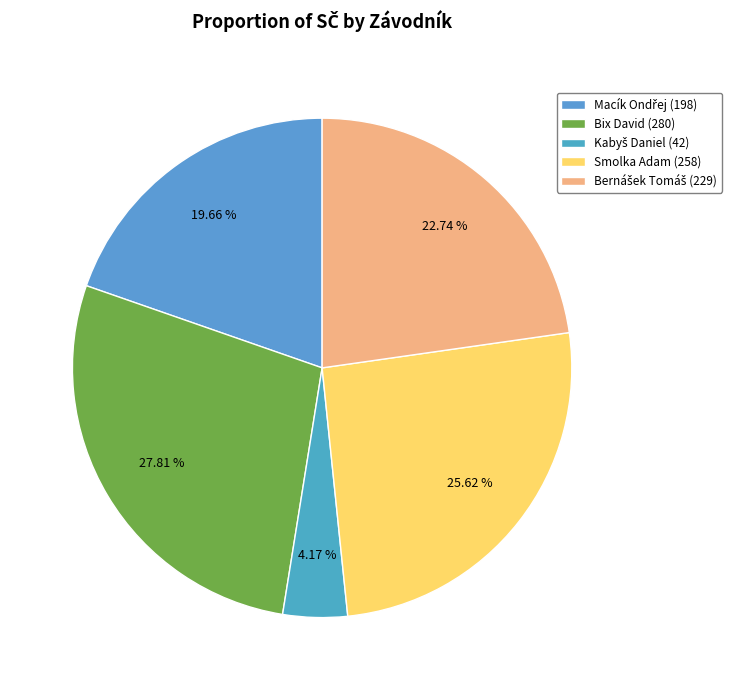

Rank the categories by value from highest to lowest.

Bix David, Smolka Adam, Bernášek Tomáš, Macík Ondřej, Kabyš Daniel